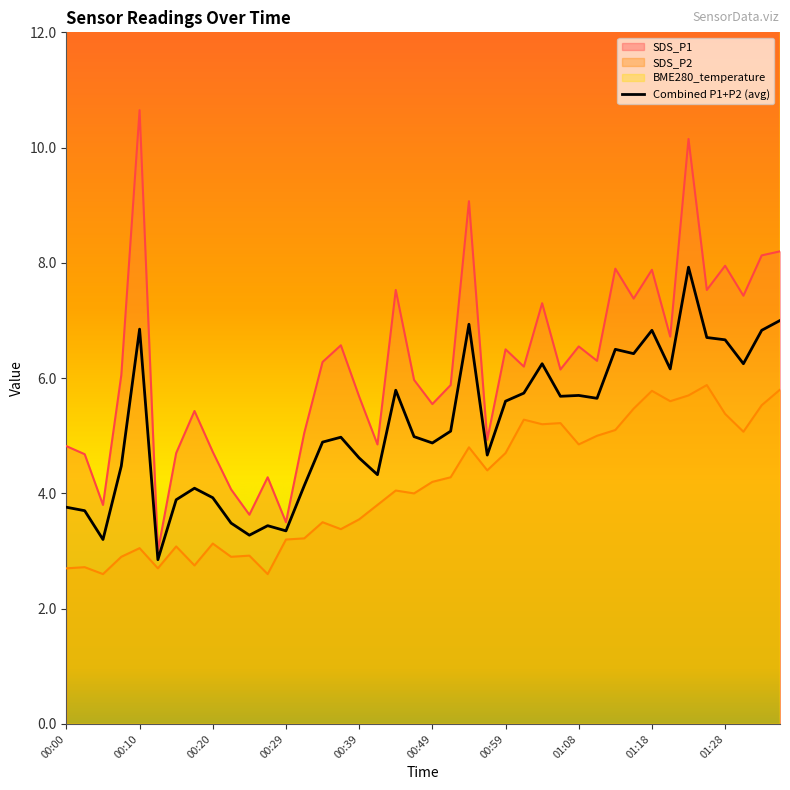

Is it true that SDS_P2 equals 3.0 at 00:10?

True